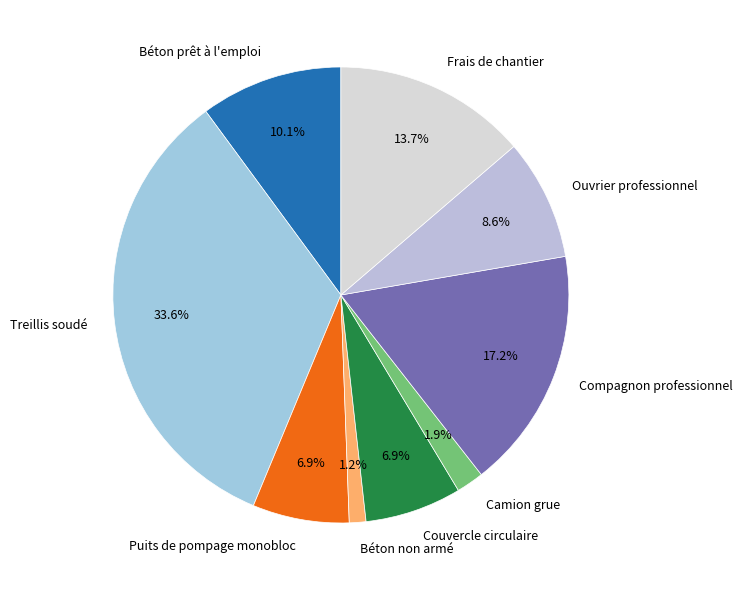

What is the total percentage of Compagnon professionnel and Frais de chantier?

30.9%